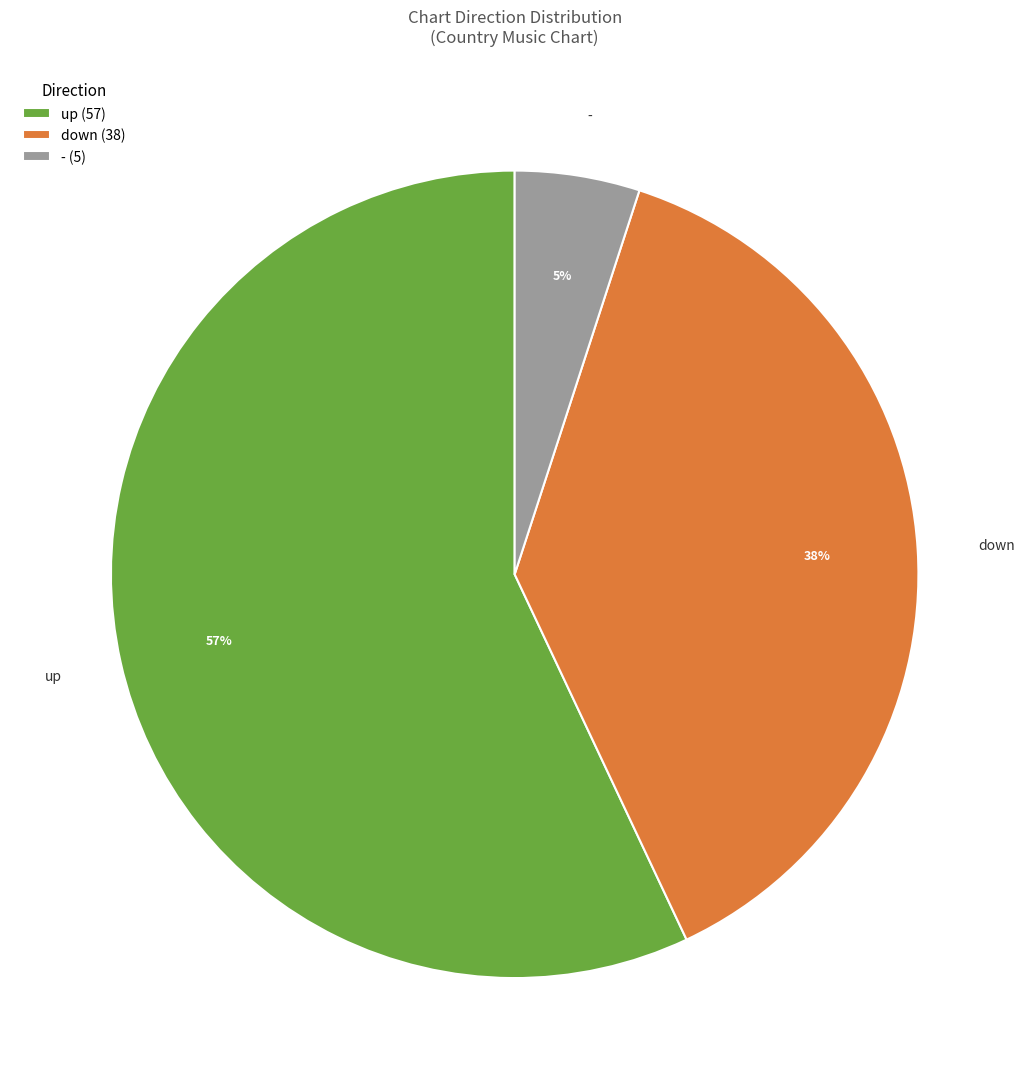

Do up and down together represent more than half of the pie?

Yes